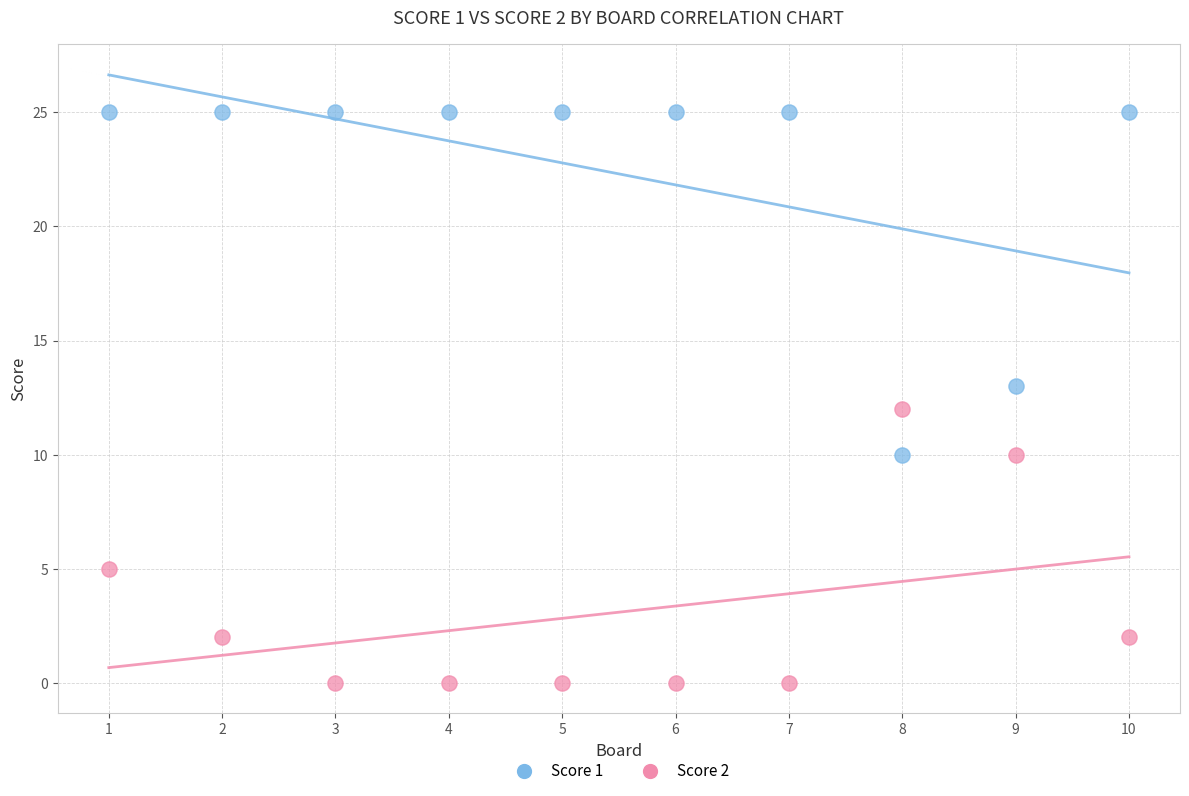

Which series has the largest Y range (max minus min)?

Score 1